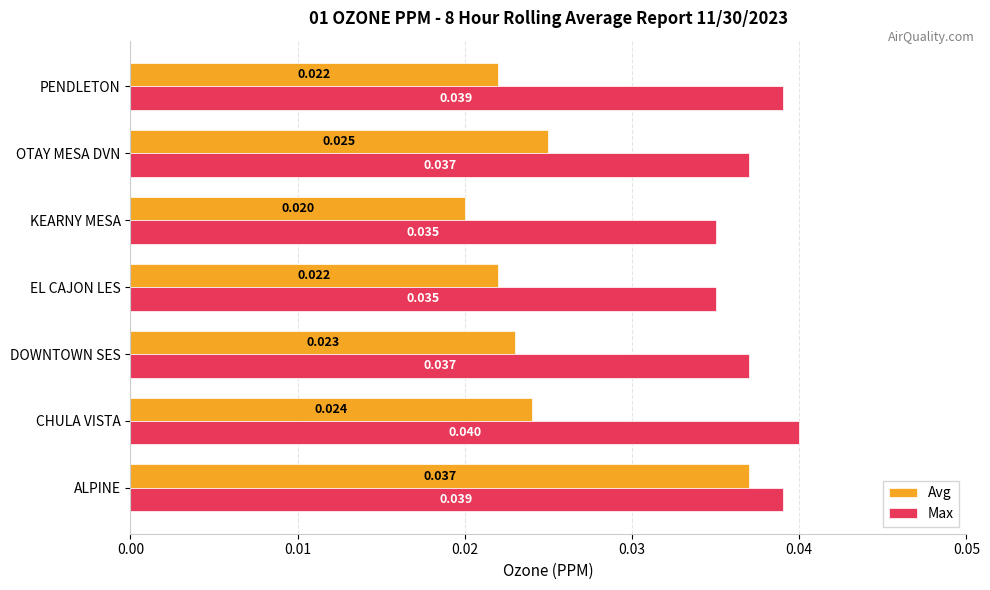

List the series in order of their peak value, highest first.

Max, Avg